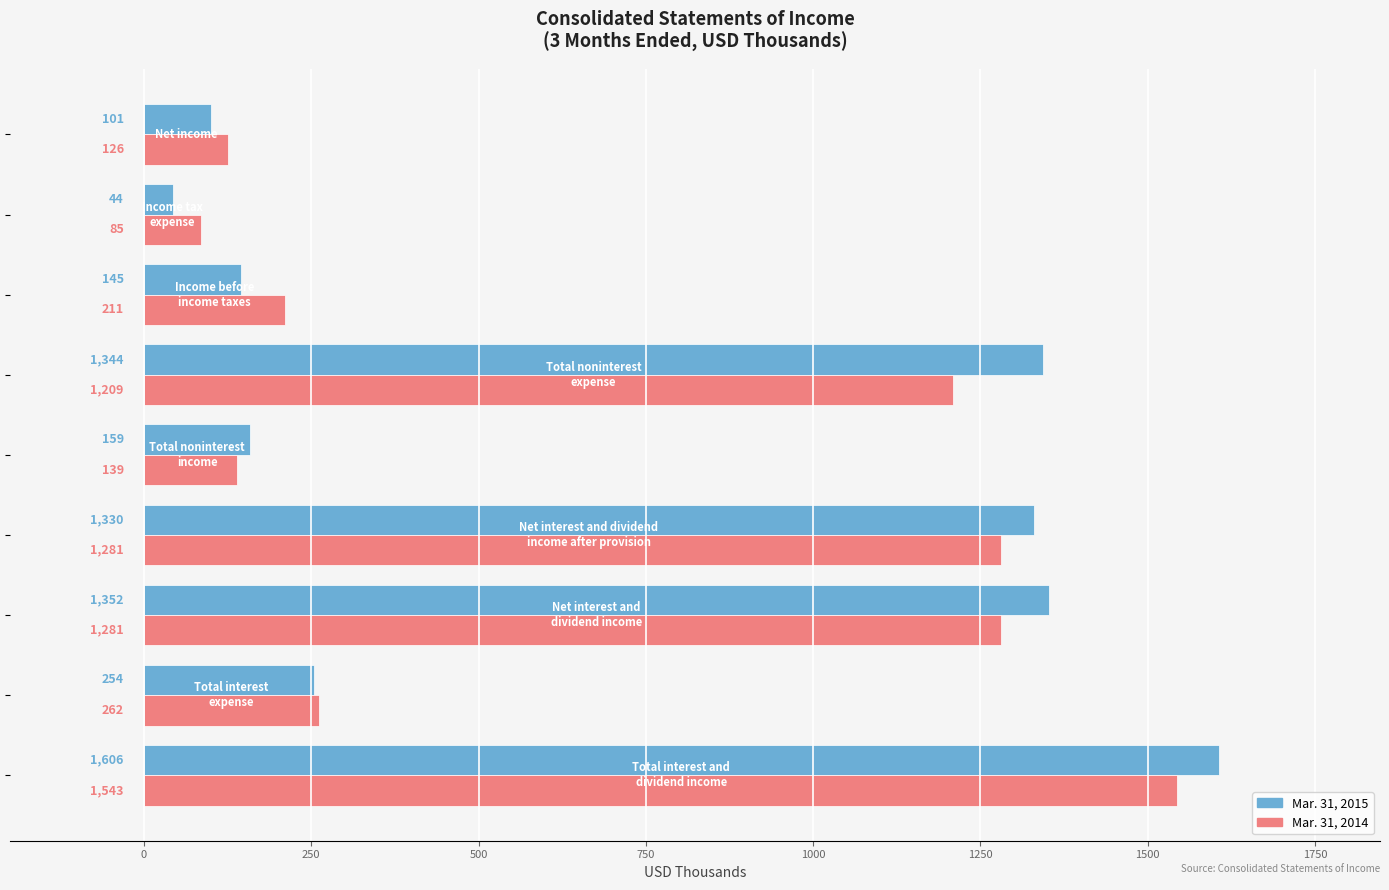

What is the average value of the Mar. 31, 2015 series?

704